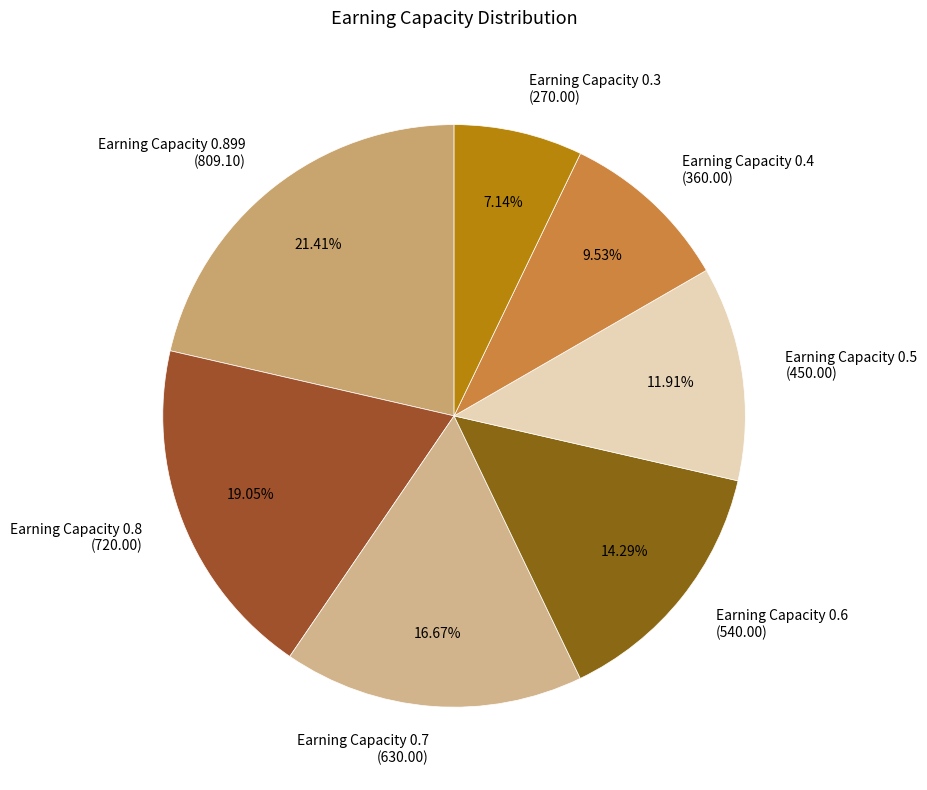

Do Earning Capacity 0.4 (360.00) and Earning Capacity 0.7 (630.00) together represent more than half of the pie?

No